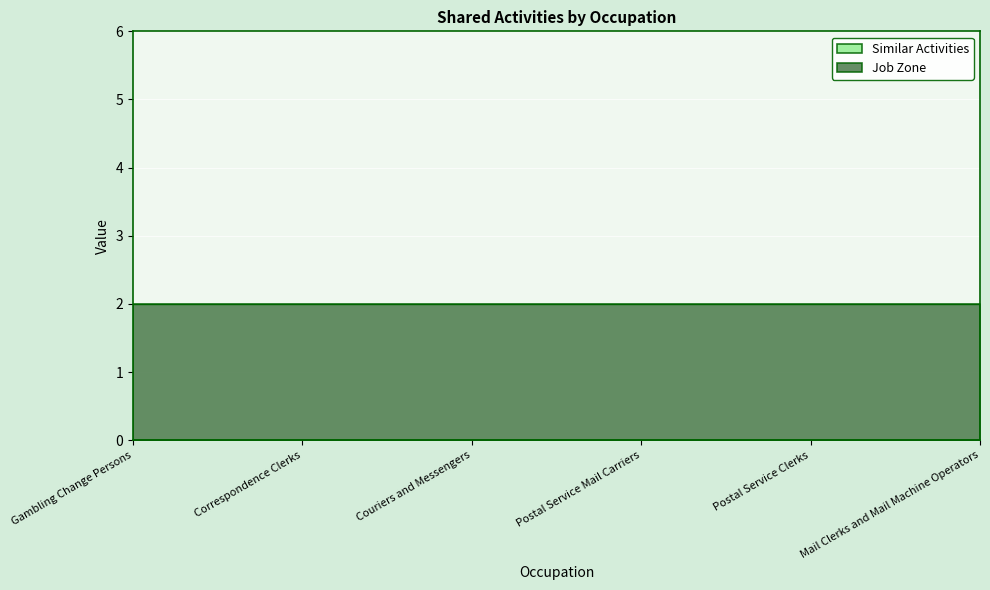

Reading right to left, list all the values displayed in this chart.

Similar Activities: 0	0	0	0	0	0
Job Zone: 2	2	2	2	2	2